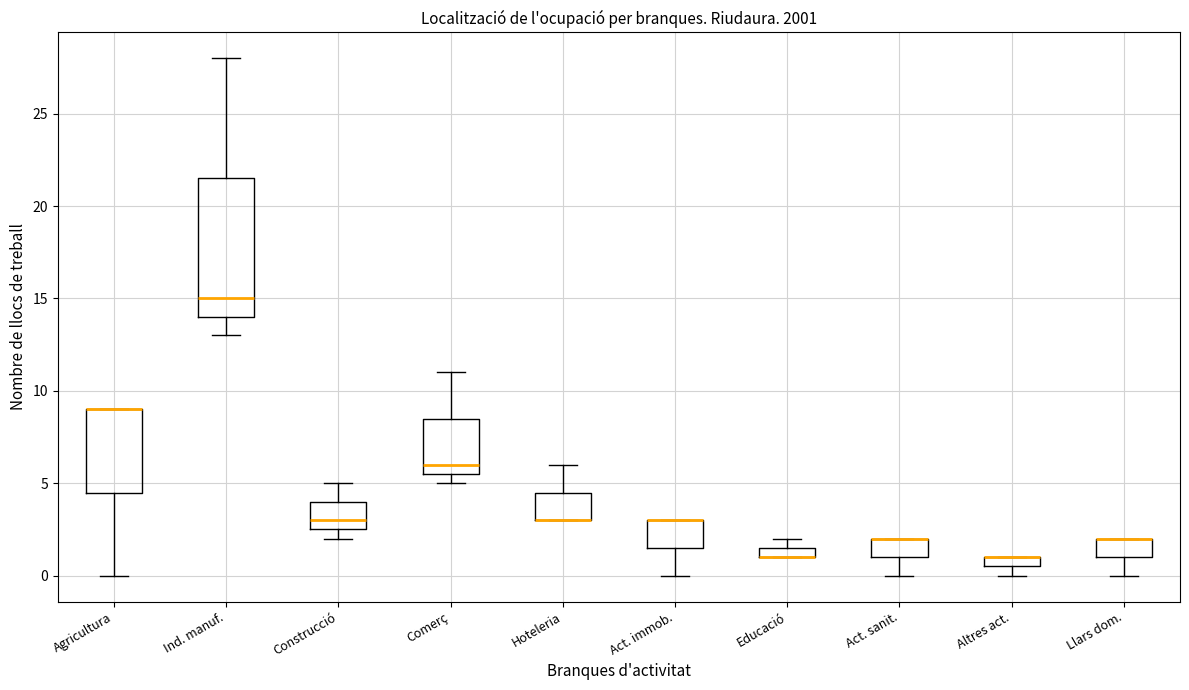

Where is the lower edge of the box for Act. sanit. on the y-axis? The values are not printed on the chart, so give them approximately, as read against the axis.

1.0